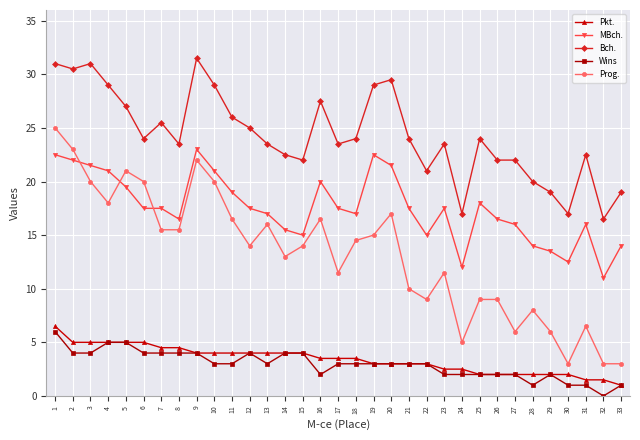

At which label does Wins first exceed 3?

1